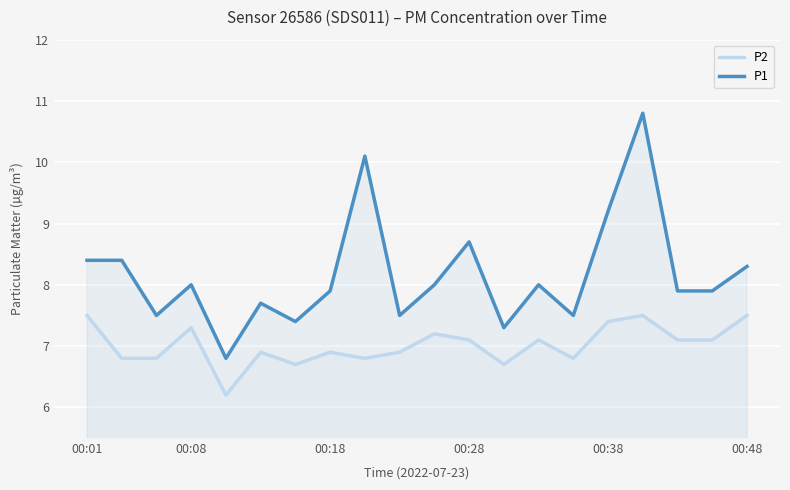

True or false: P2 has a value of 11.4 at 00:48.

False